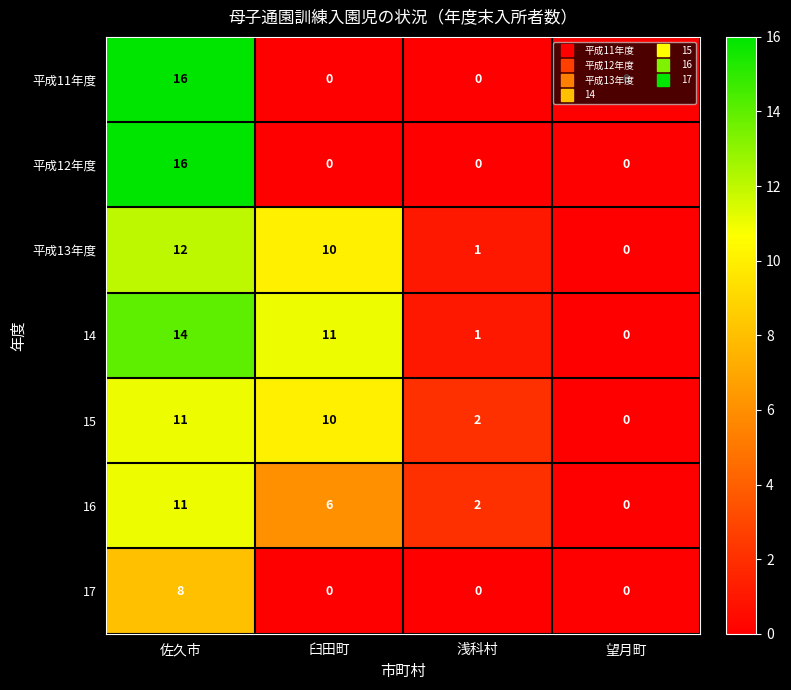

At which label is 16 closest to 5?

臼田町